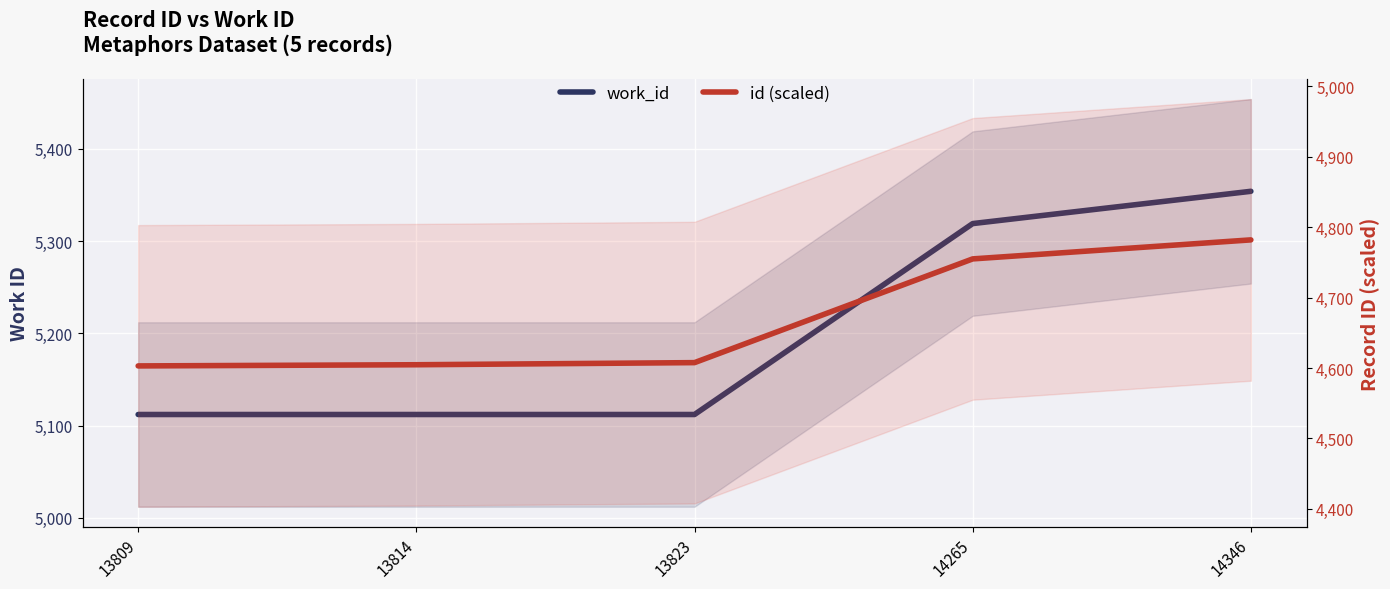

At which category is the sum across all series the highest?

14346